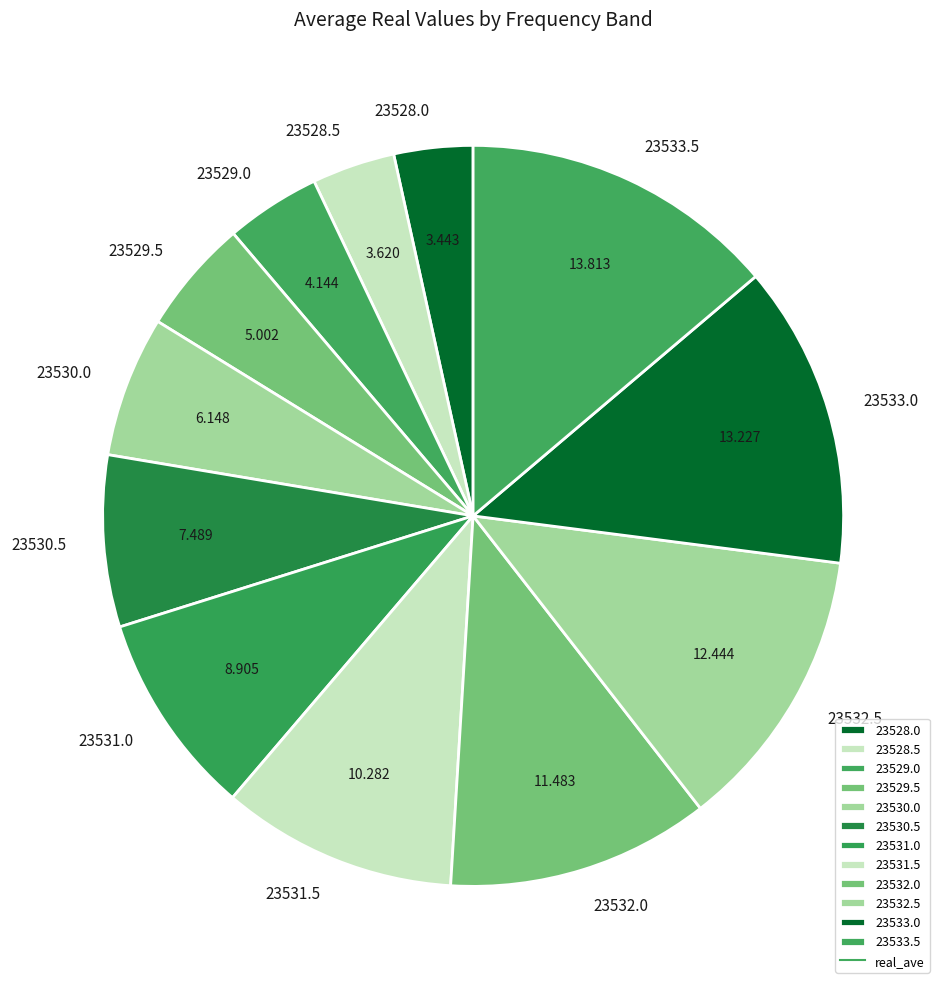

Is it true that 23531.0 is 2% of the pie?

False